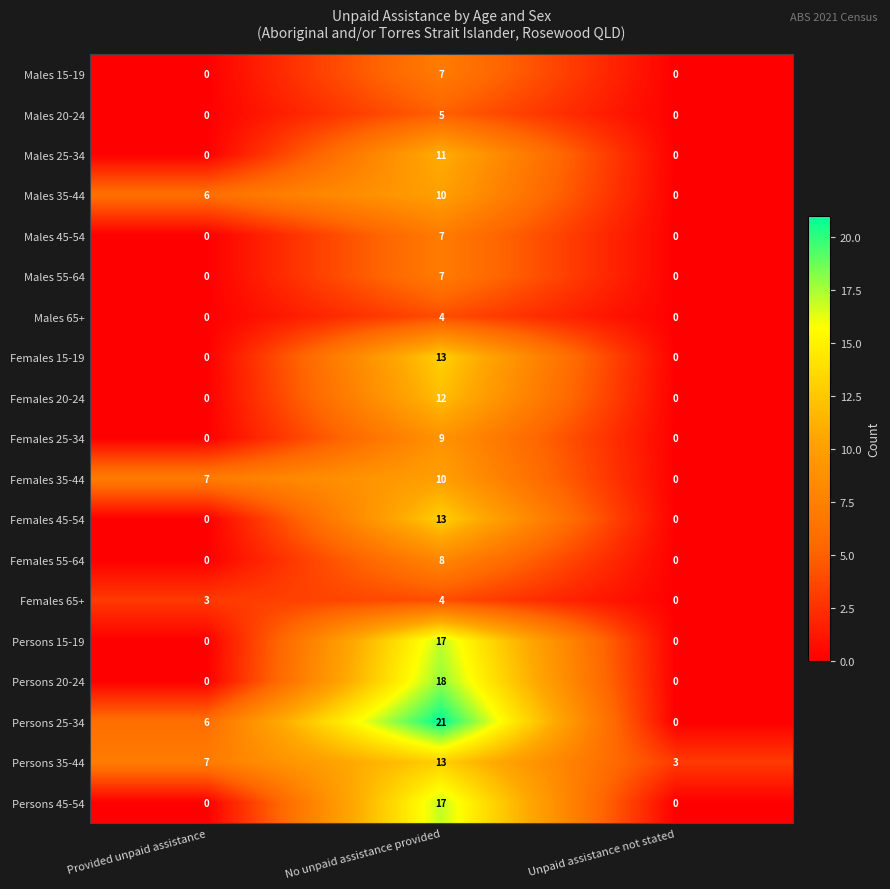

True or false: Males 15-19 has a value of 0 at Provided unpaid assistance.

True